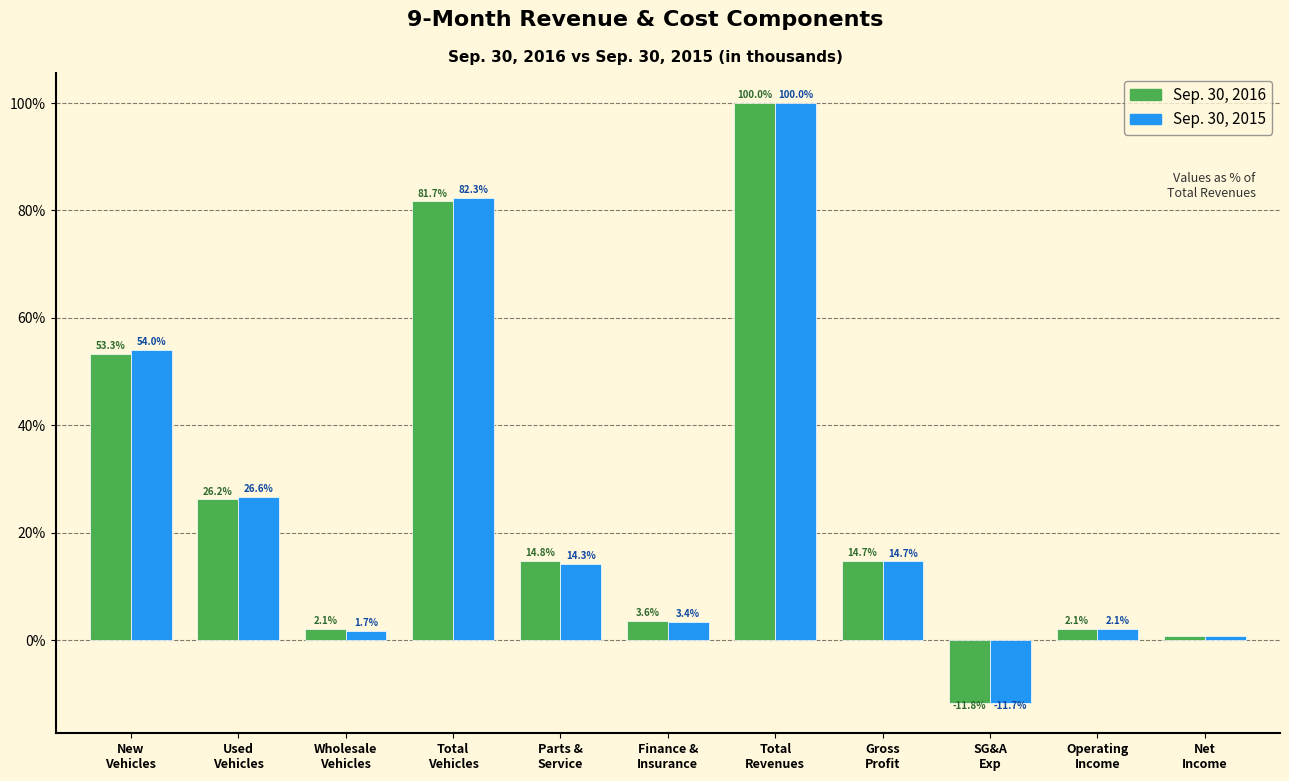

Which series has the largest range (max minus min)?

Sep. 30, 2016